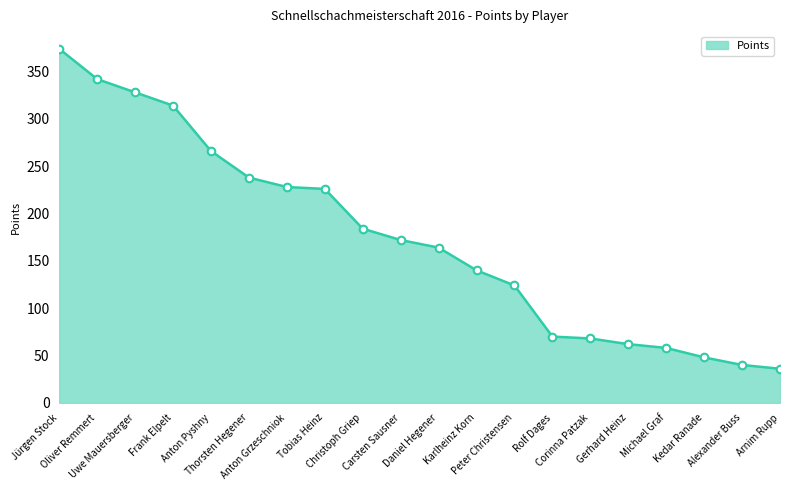

Which has a higher value, Thorsten Hegener or Anton Pyshny?

Anton Pyshny